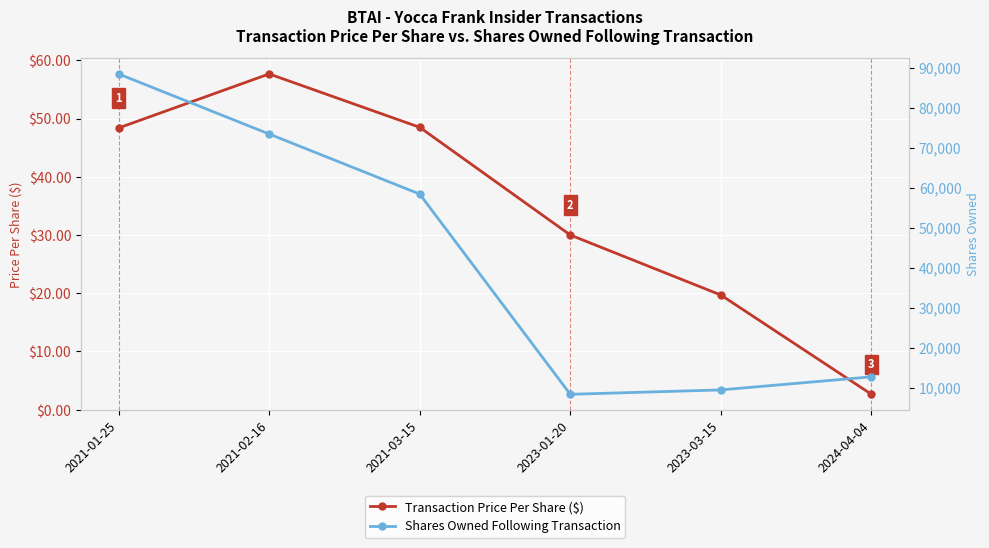

Where does the Transaction Price Per Share ($) series first go above 48?

2021-01-25